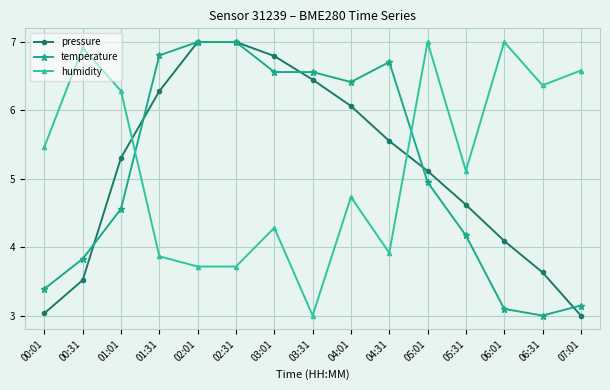

What is the difference between the highest and lowest values at 04:31?

2.8